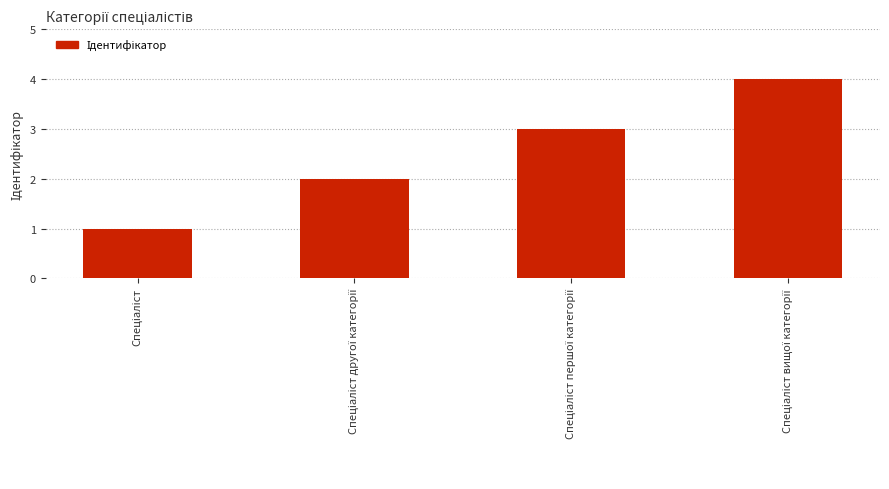

What is the value of the 2nd bar from the left?

2